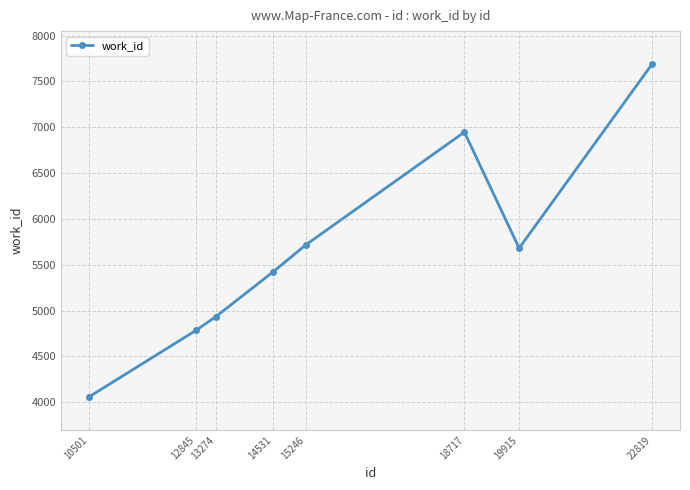

The value at 13274 is 2361. True or false?

False